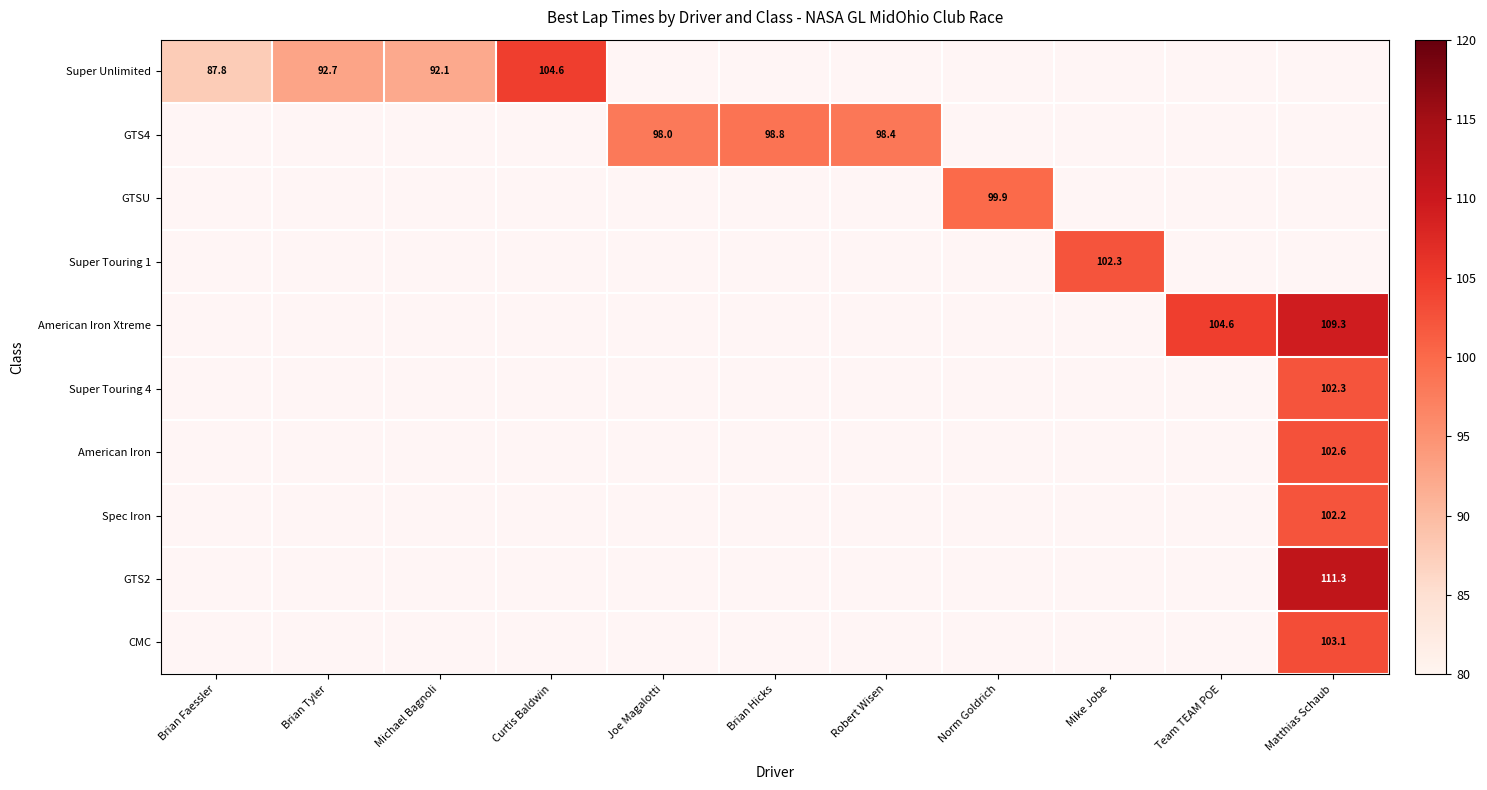

Which series has the widest spread of values?

Super Unlimited